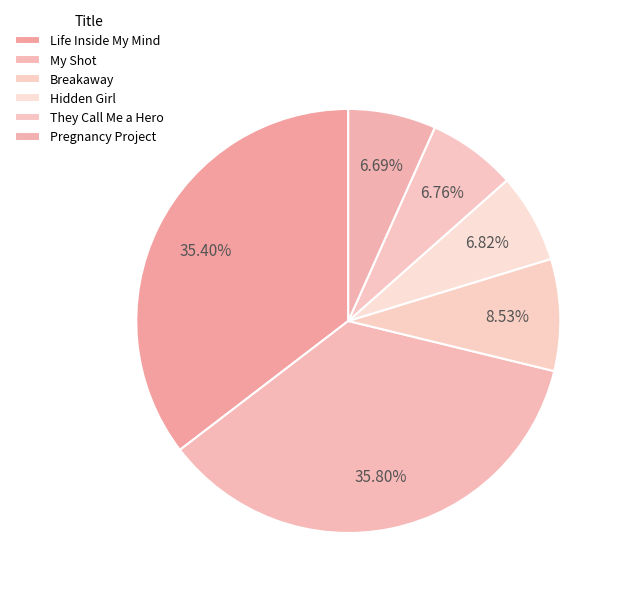

How many segments does this pie chart have?

6